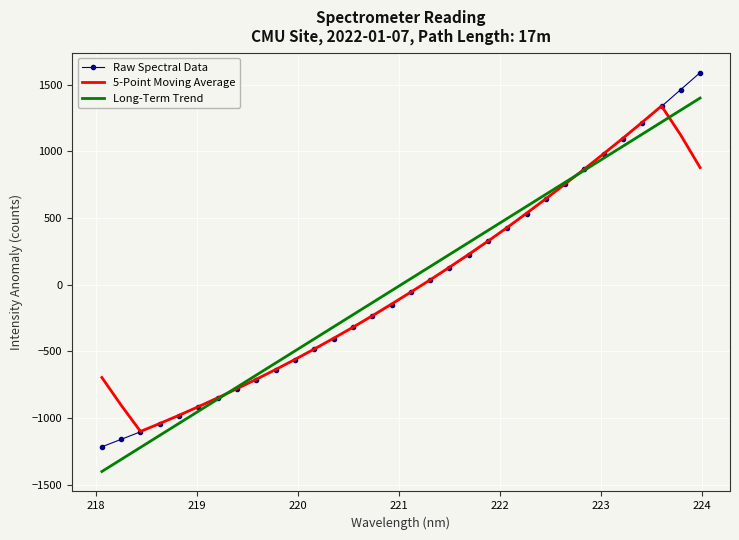

What is the lowest value of the Raw Spectral Data series?

-1215.8